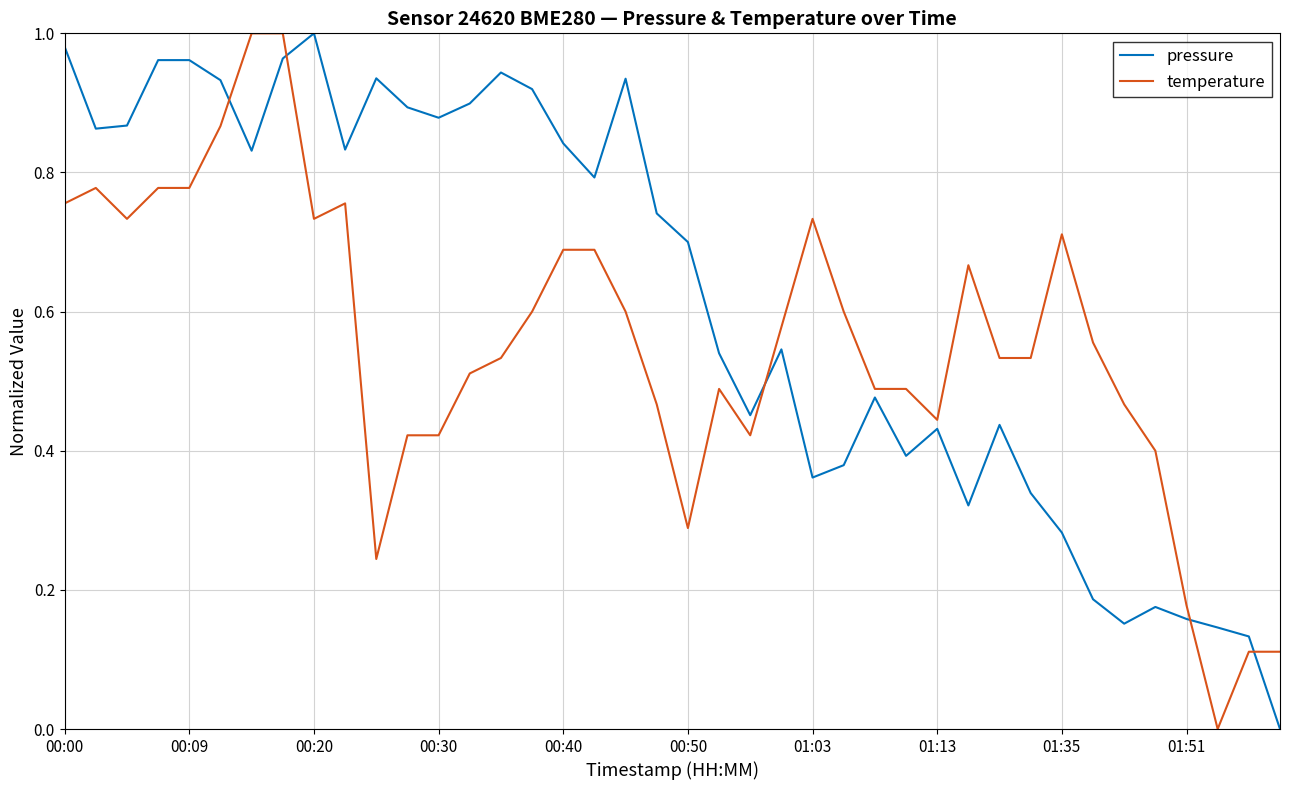

Which series has the largest total across all categories?

pressure